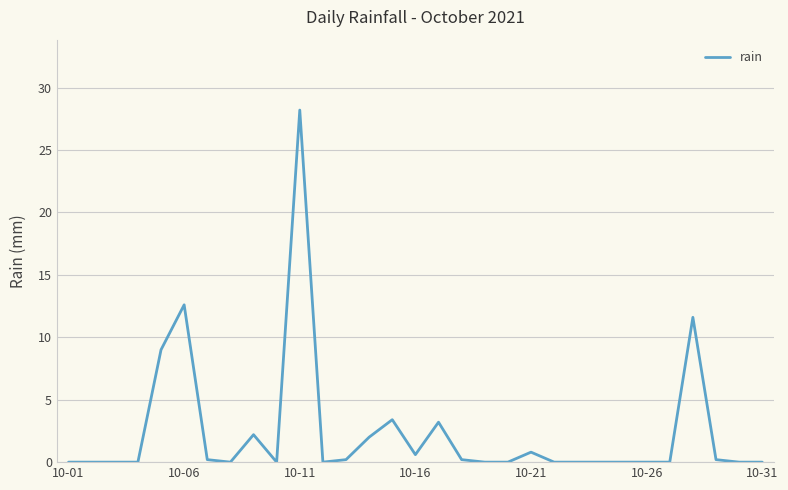

What is the greatest value displayed?

28.2